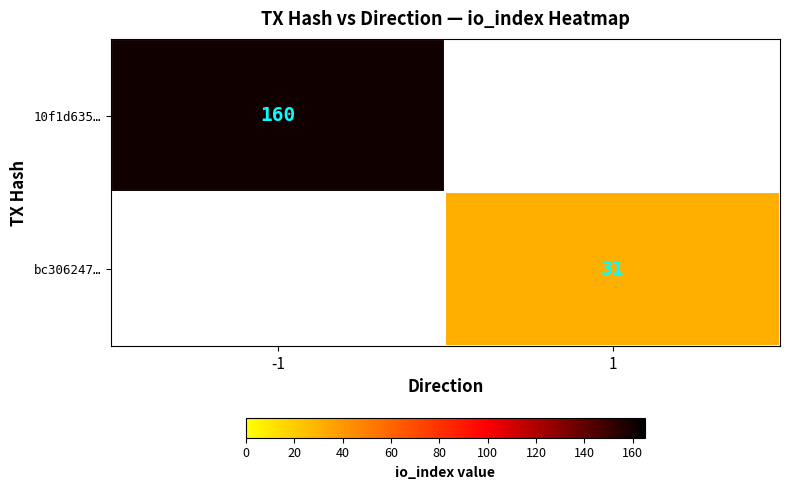

True or false: bc306247… has a value of 18 at 1.

False